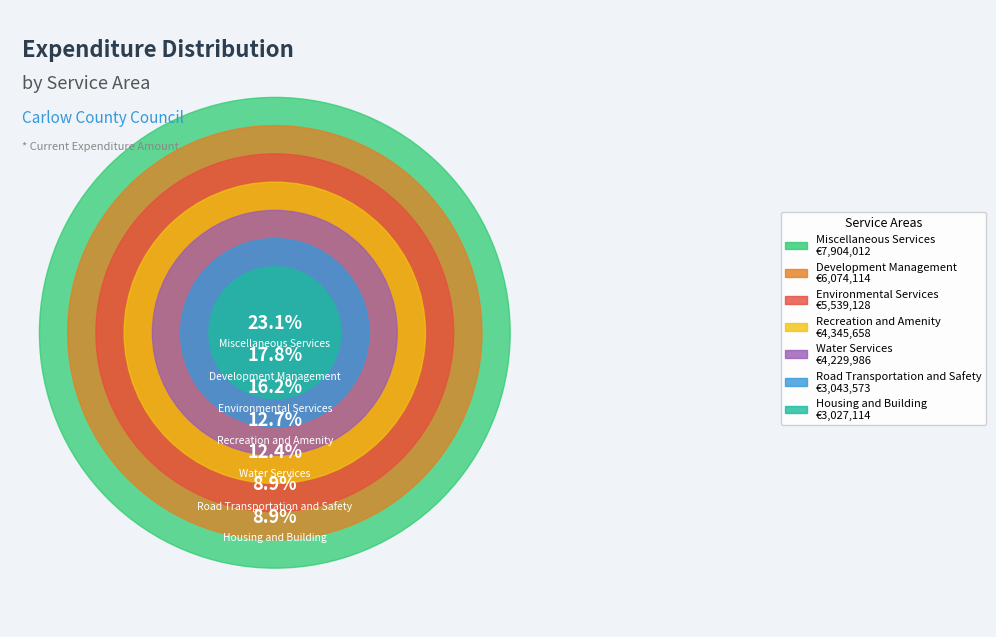

Is there a majority slice in this chart?

No